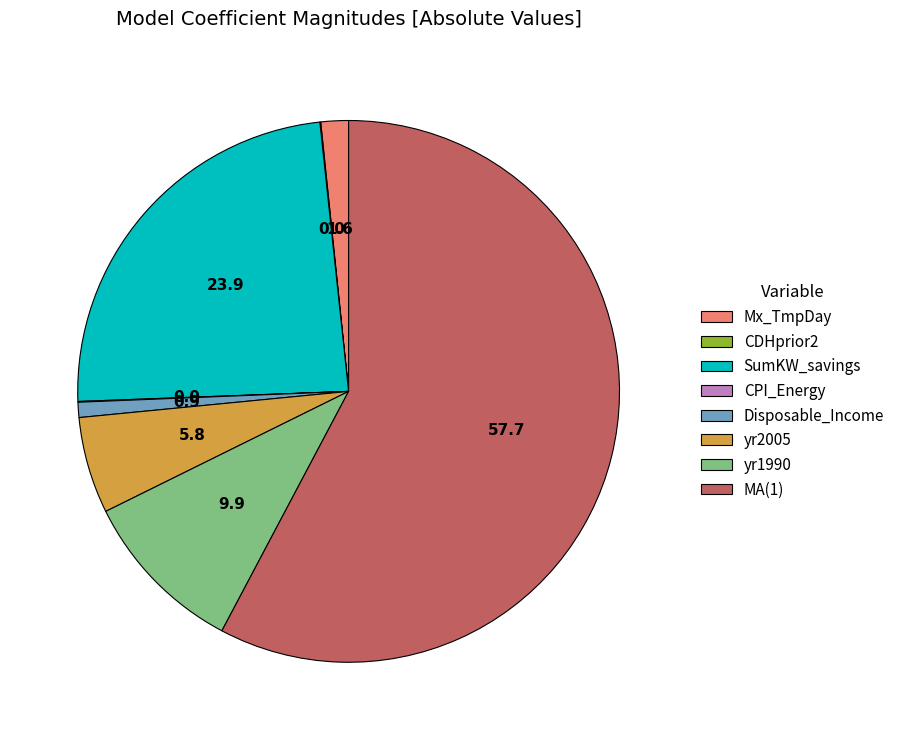

Is there any slice that represents more than half of the pie?

Yes